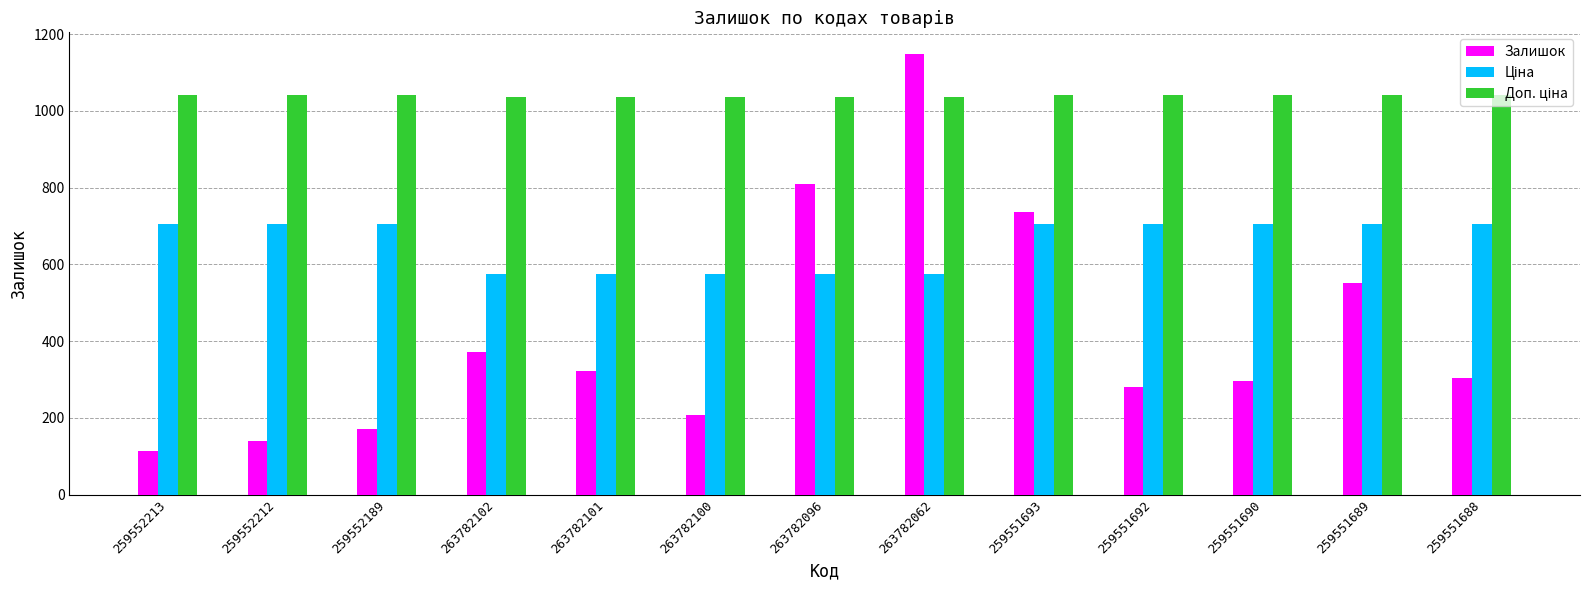

At how many categories does at least one series exceed 901?

13